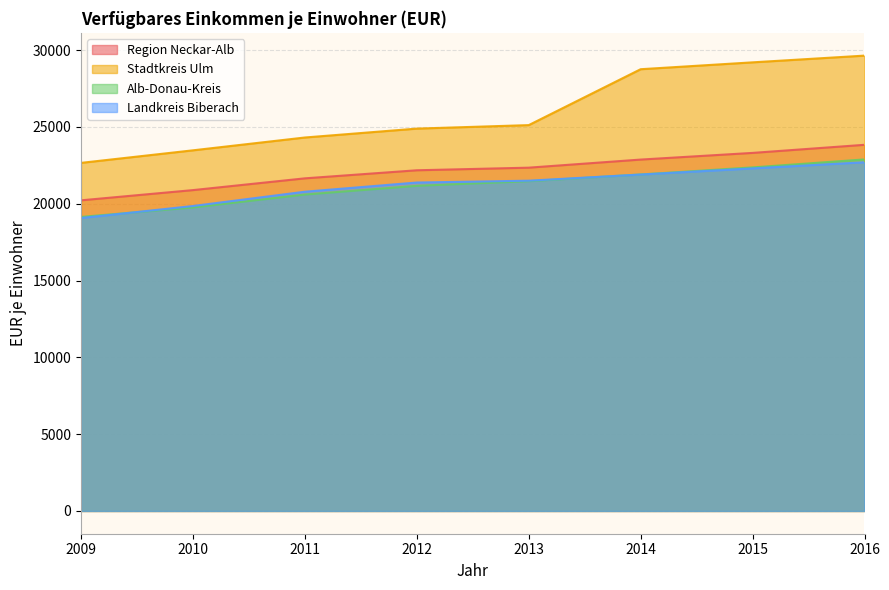

What is the difference between the maximum and second lowest values in the Alb-Donau-Kreis series?

3128